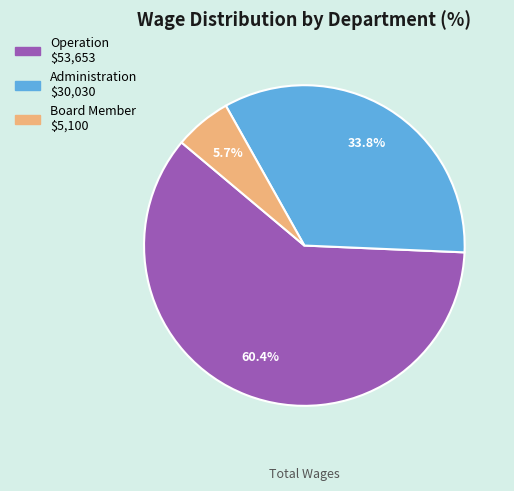

To the nearest percent, what is the difference between the Administration and Operation slice percentages?

27%